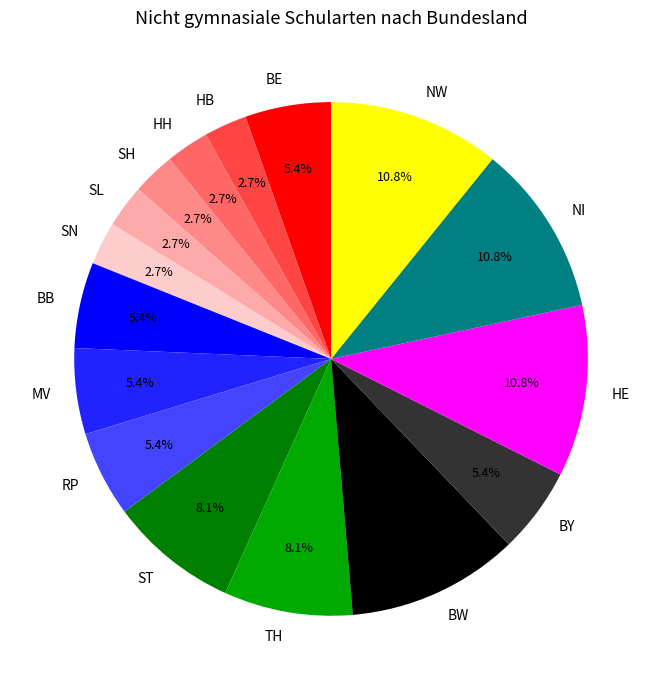

To the nearest percent, what percentage of the pie is BB?

5%